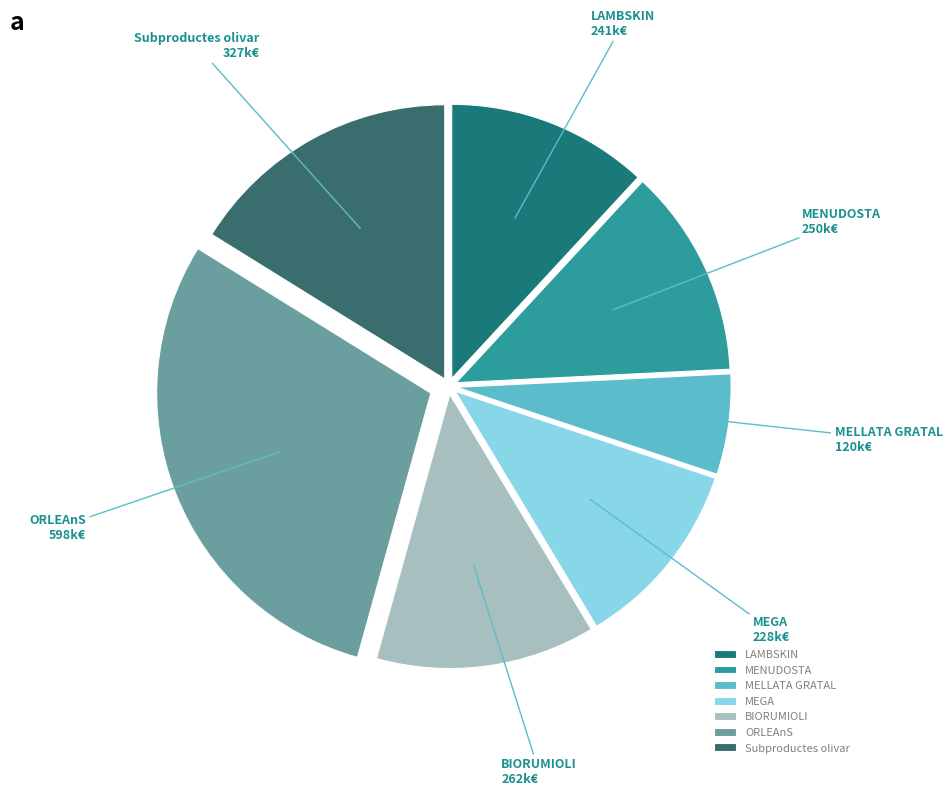

Do Subproductes olivar and MEGA together represent more than half of the pie?

No